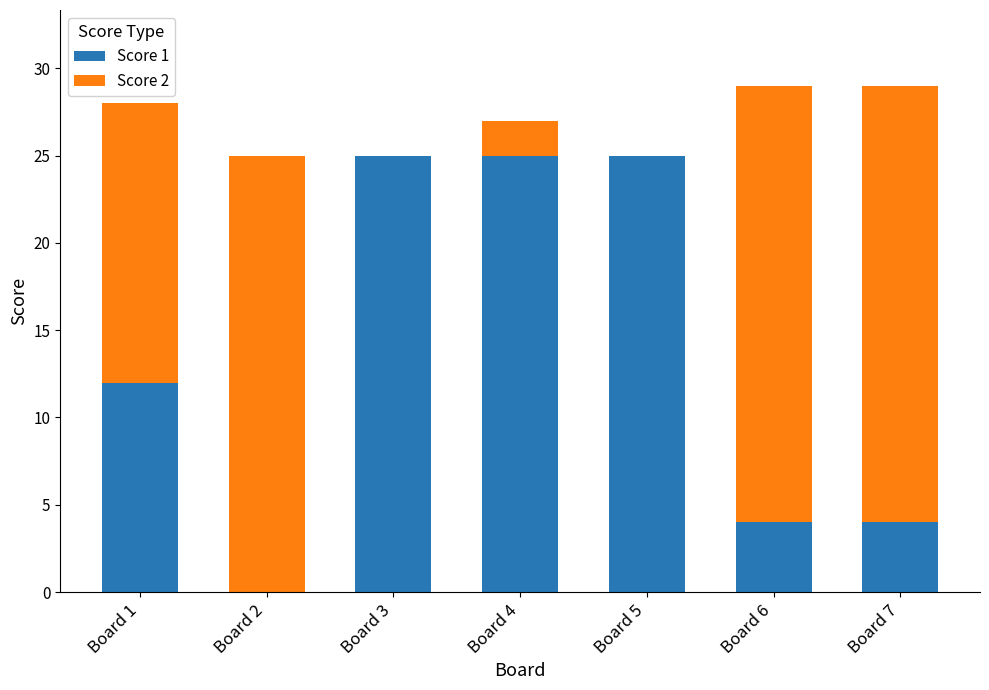

Is it true that Score 1 equals 2 at Board 7?

False